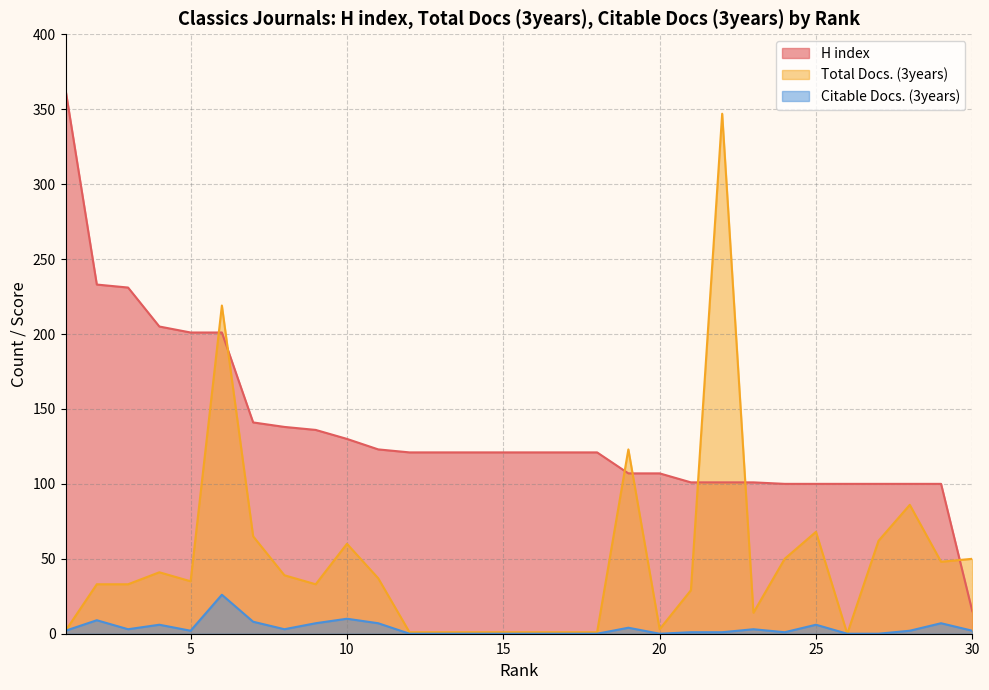

Where does the H index series first go above 121?

1